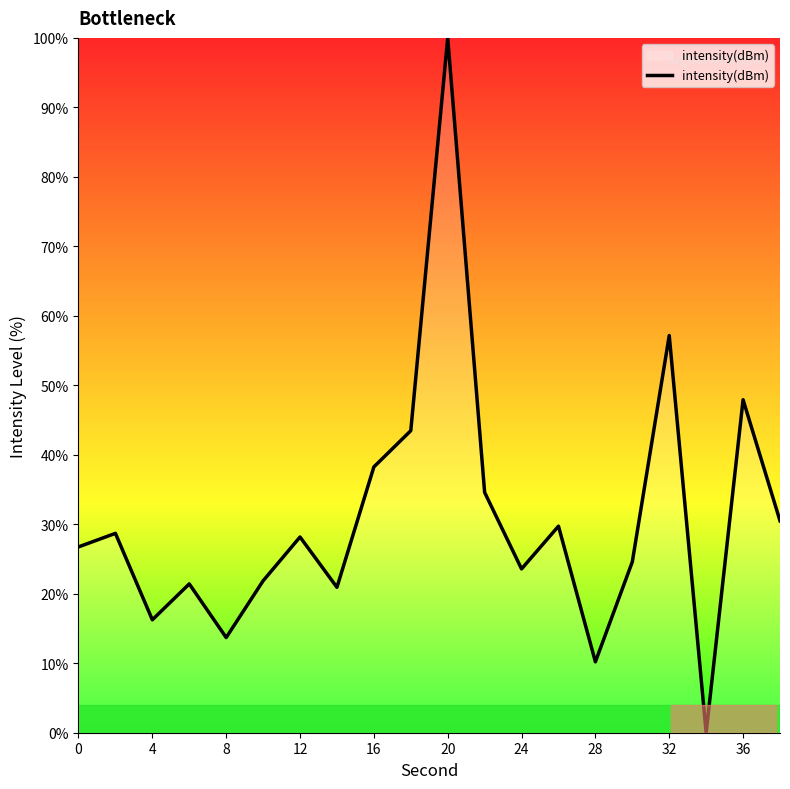

What is the maximum value shown in the chart?

100.0